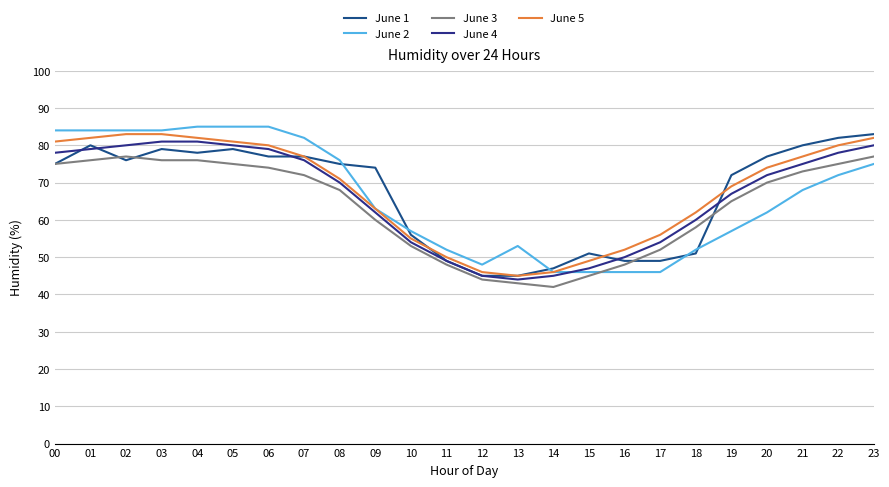

Rank the series by their maximum value, from highest to lowest.

June 2, June 1, June 5, June 4, June 3